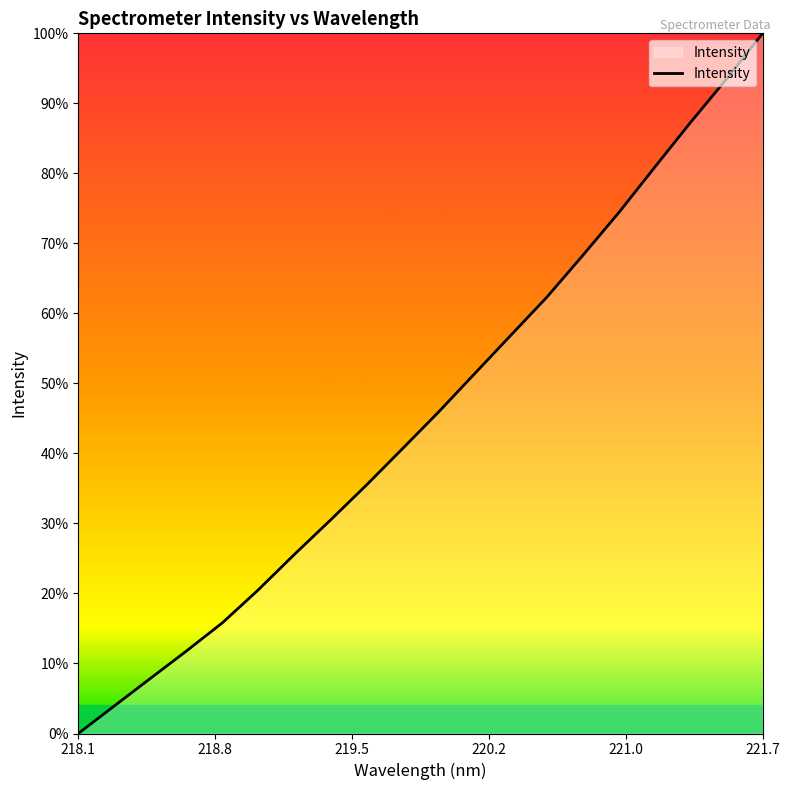

Does the chart have visible grid lines?

No